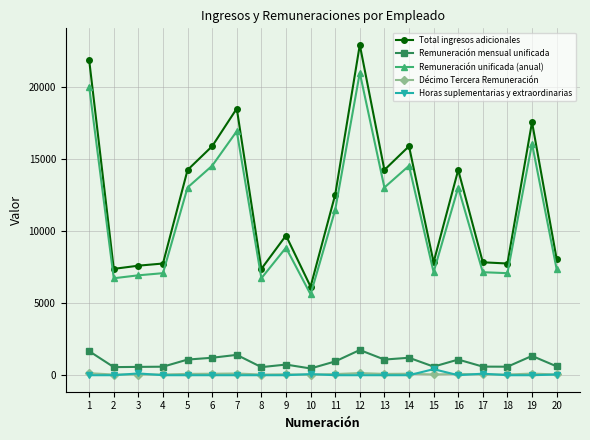

Which series has the largest total across all categories?

Total ingresos adicionales